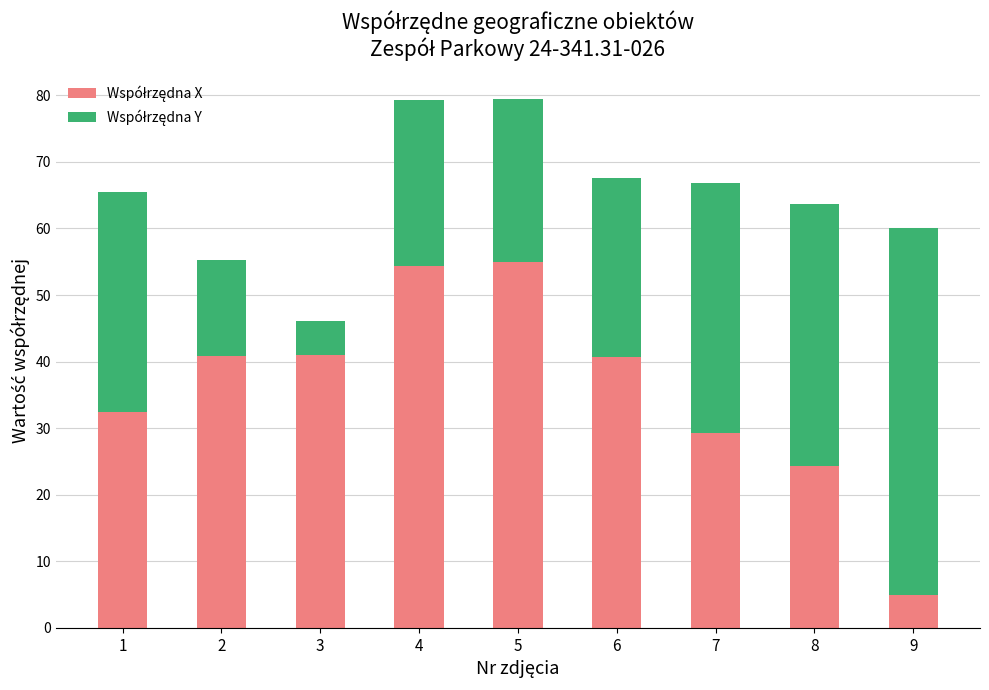

What is the total value across all series at 4?

79.2